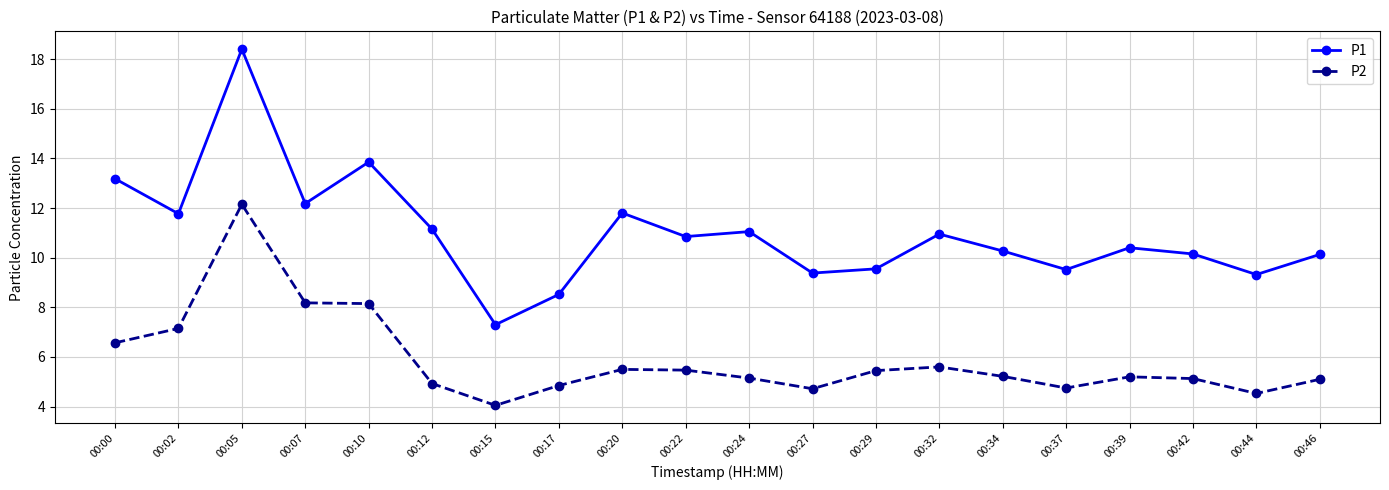

Is it true that P2 equals 5.2 at 00:39?

True